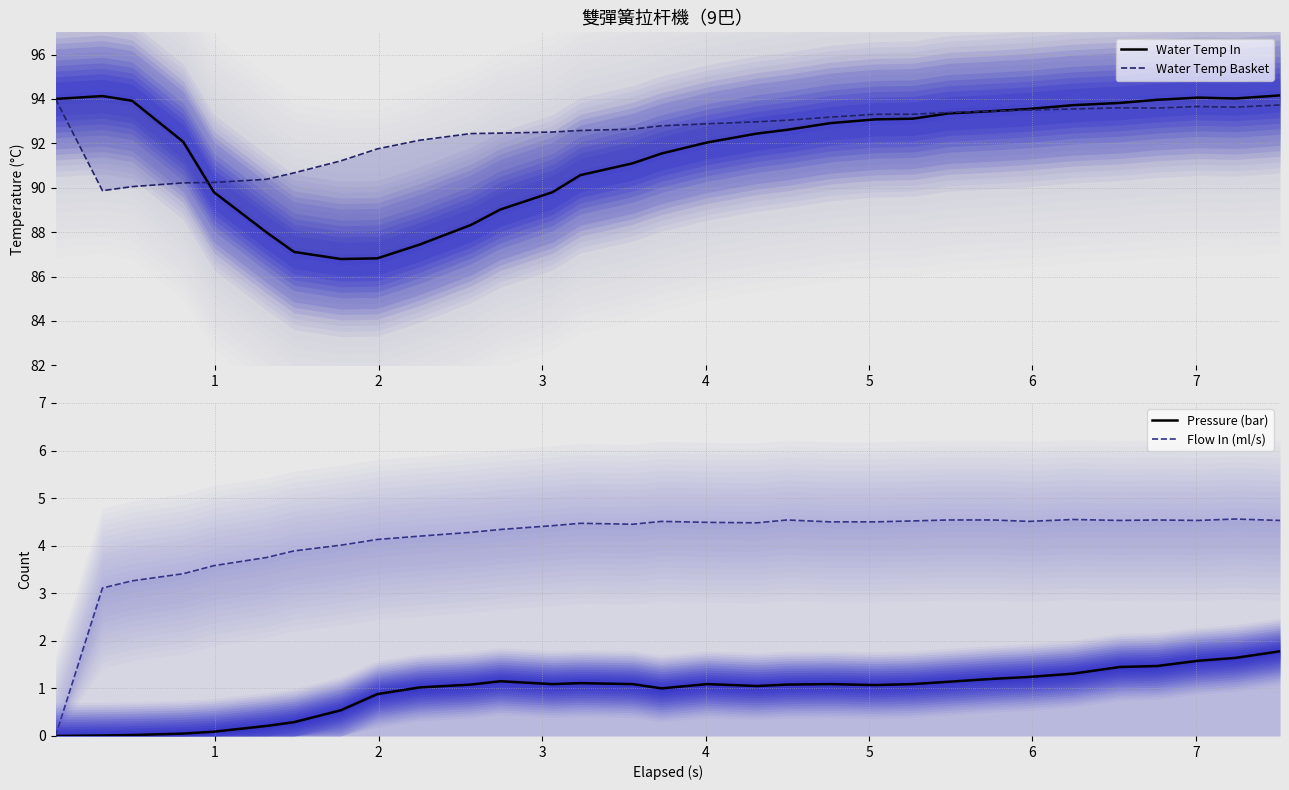

In Pressure (bar), how many points are higher than both neighbors (excluding endpoints)?

4